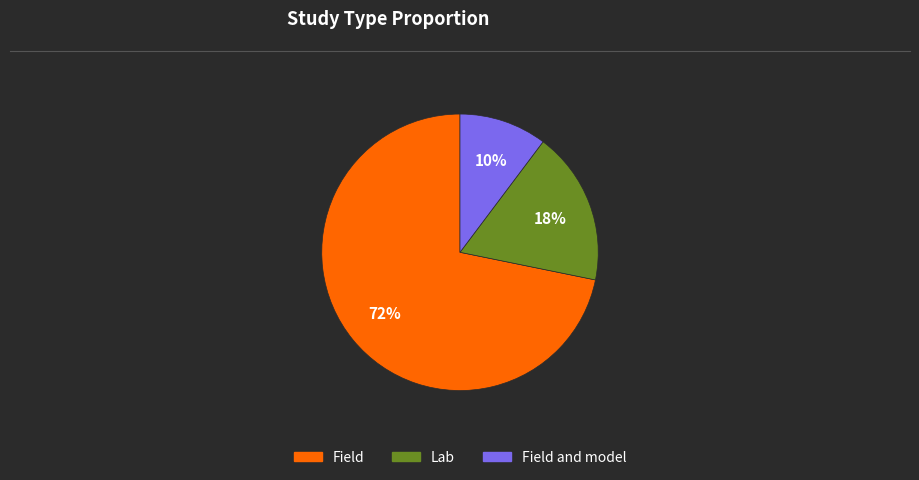

To the nearest percent, what is the average slice percentage?

33%